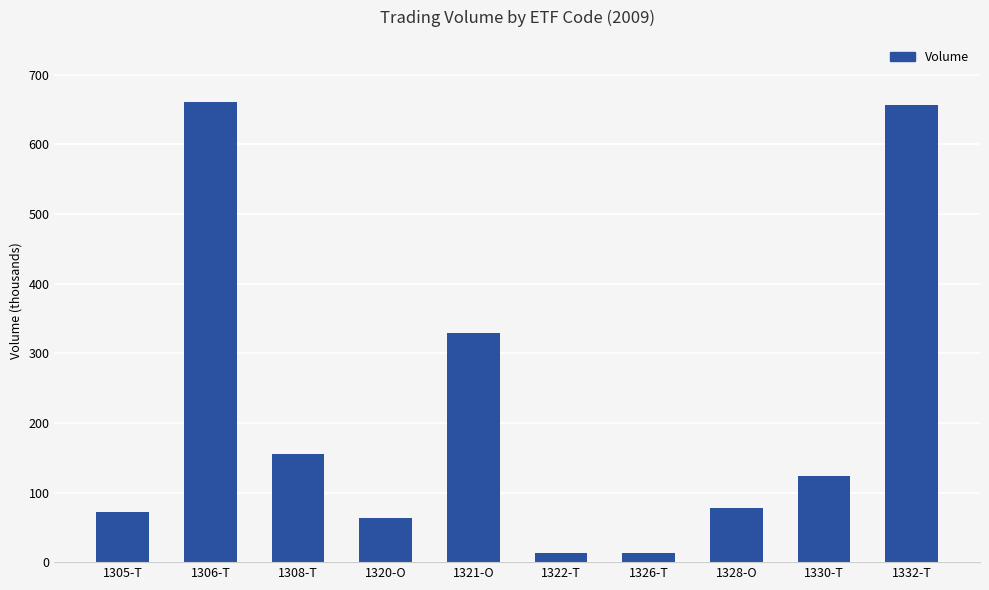

What is the label of the 2nd bar from the right?

1330-T